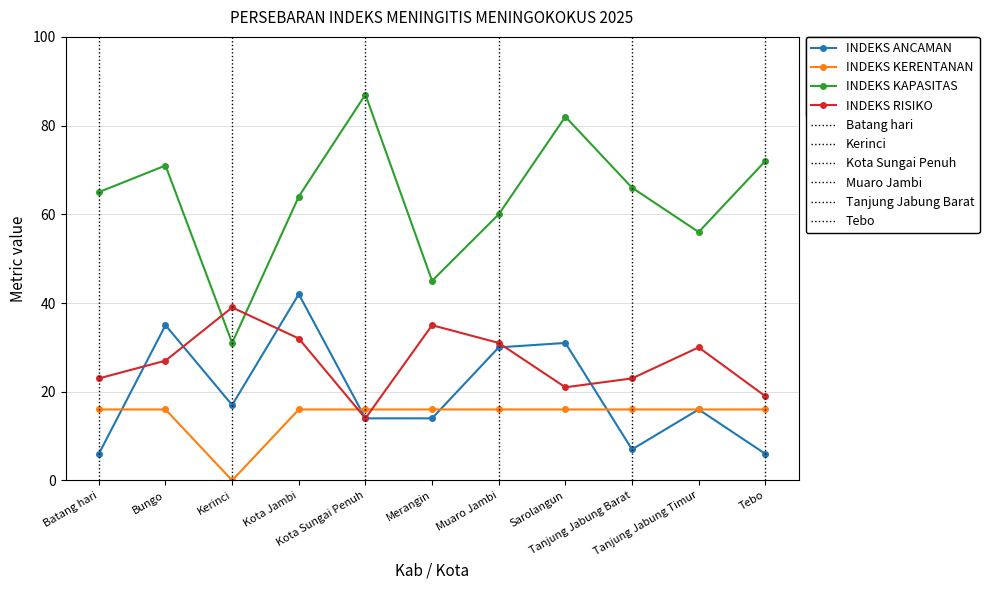

Is the value of INDEKS KAPASITAS at Merangin greater than the value of INDEKS KERENTANAN at Batang hari?

Yes